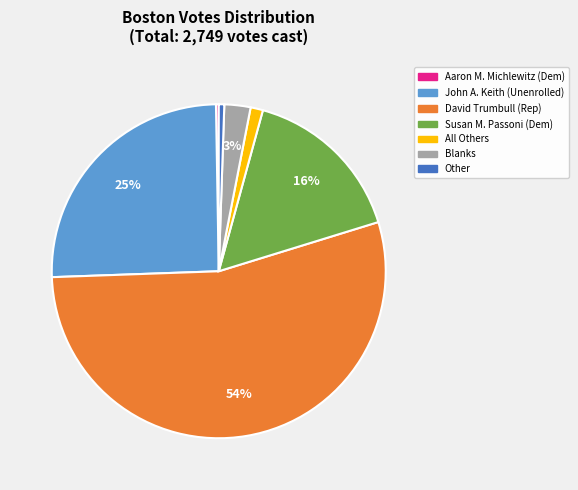

Does David Trumbull represent more than half of the total?

Yes